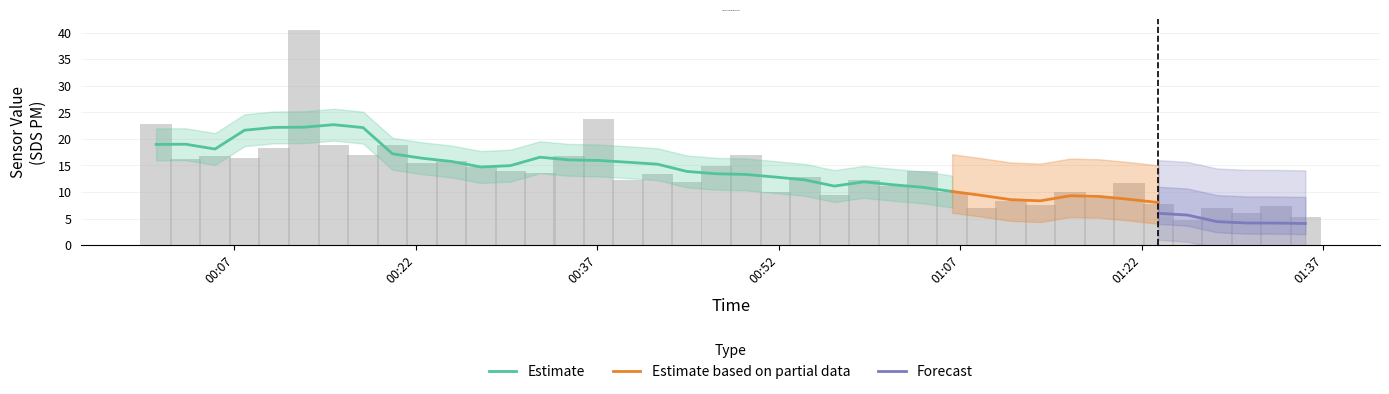

What is the lowest value of the Estimate series?

10.1